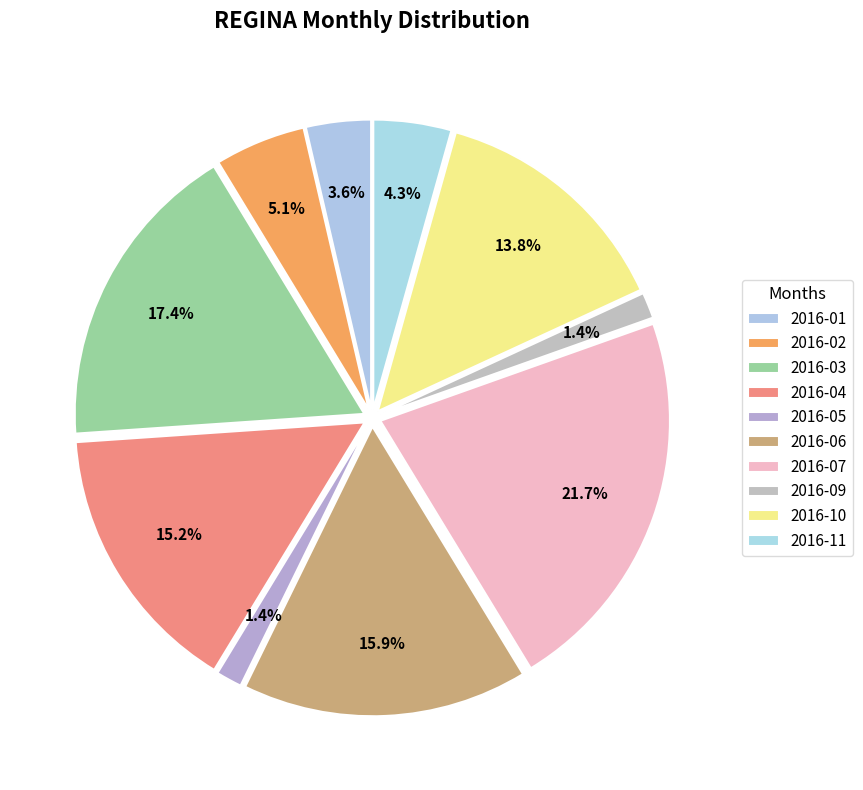

What is the smallest slice in the pie chart?

2016-05